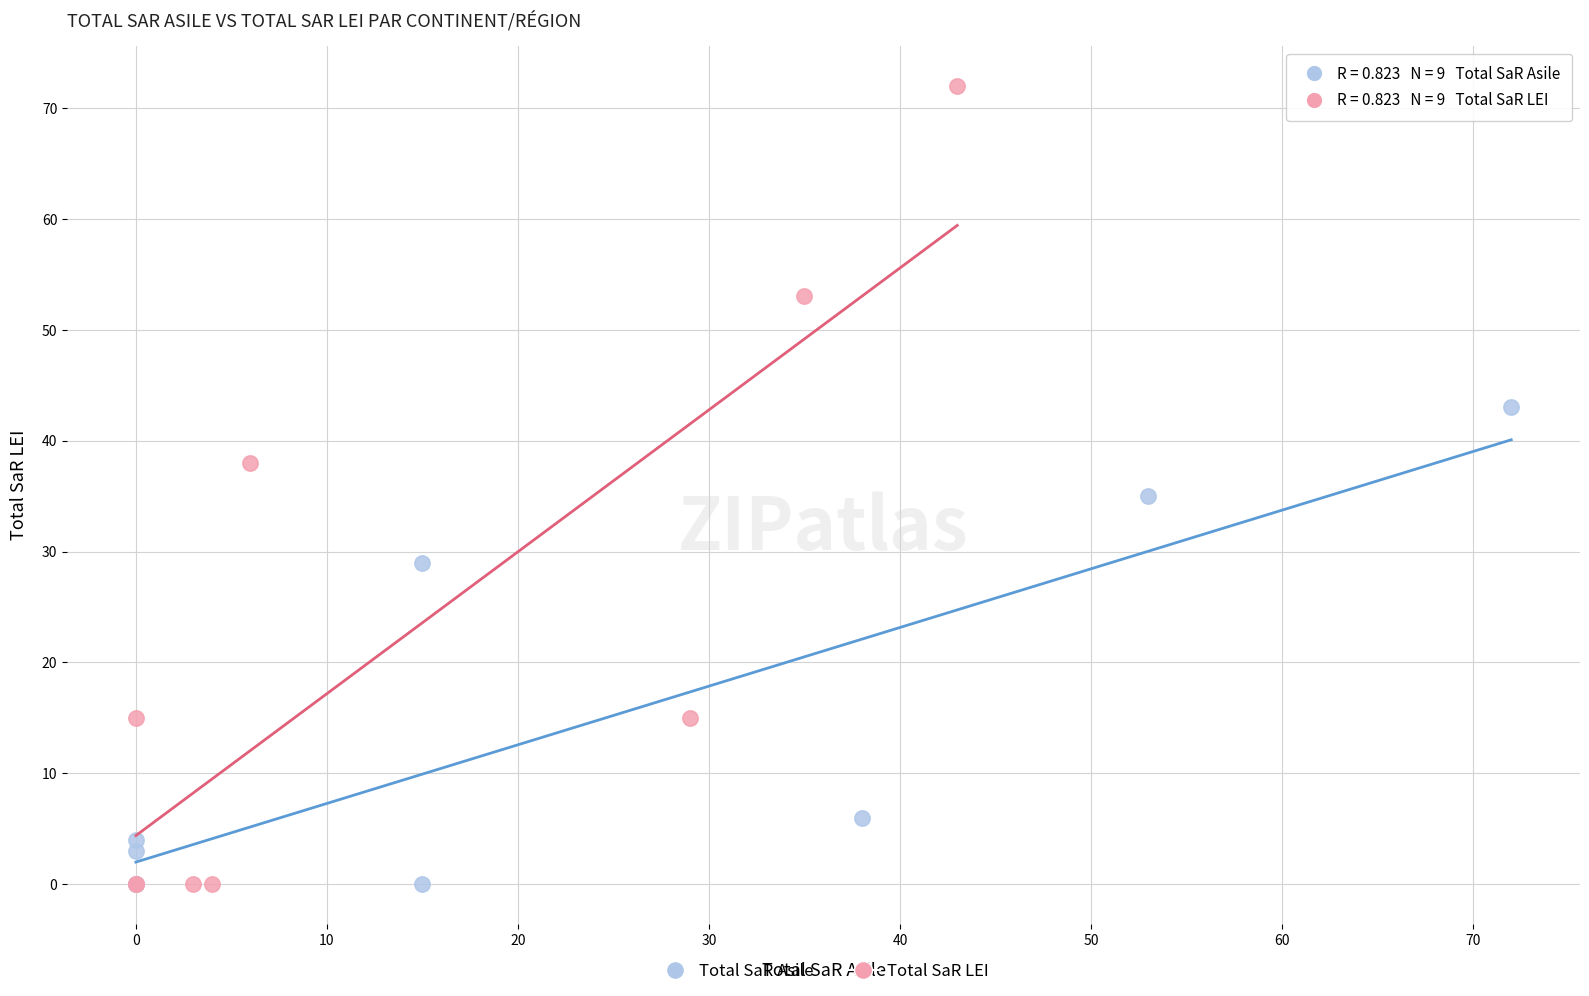

Which series reaches the maximum Y coordinate?

Total SaR LEI